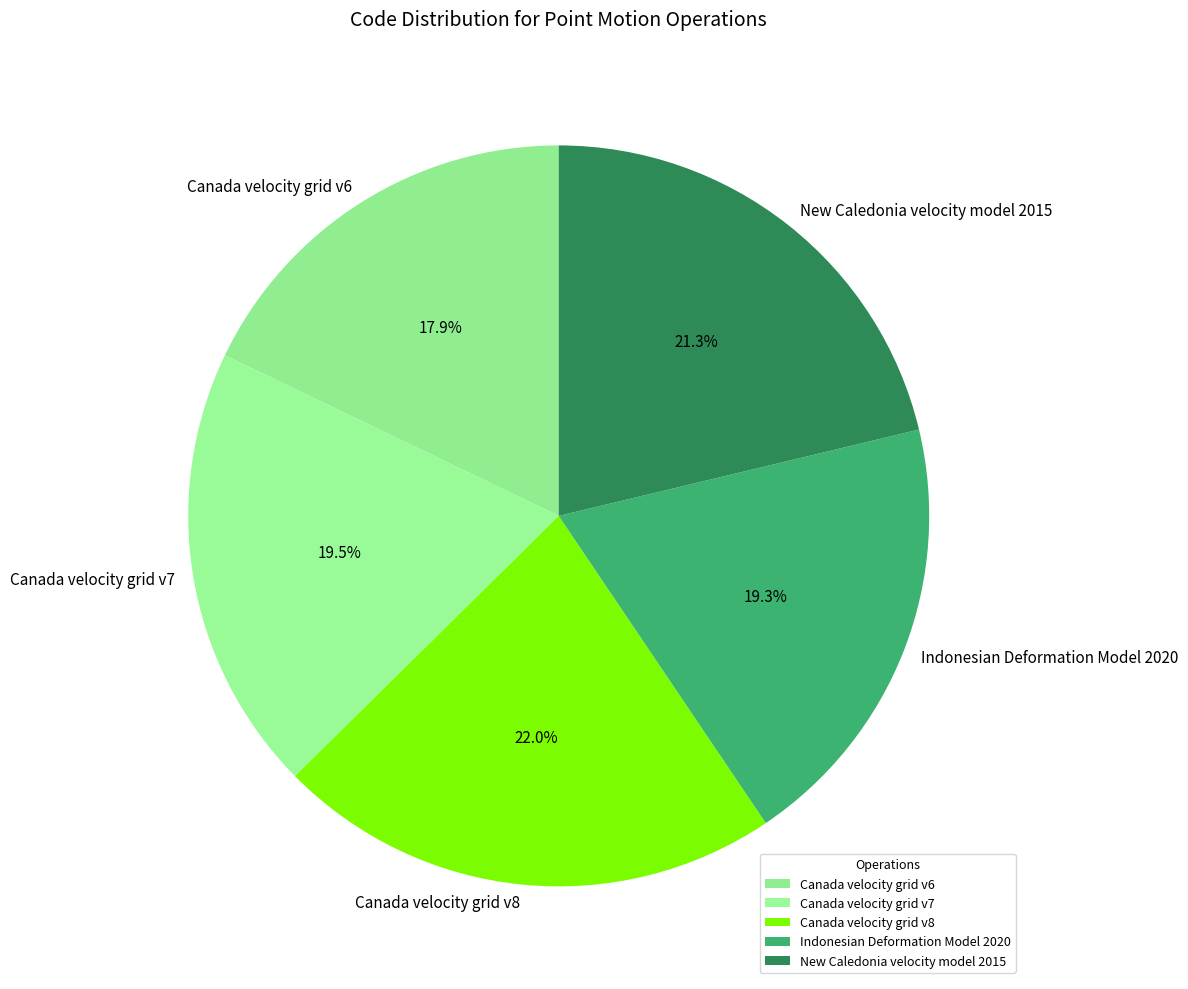

Which category has the biggest portion of the pie?

Canada velocity grid v8